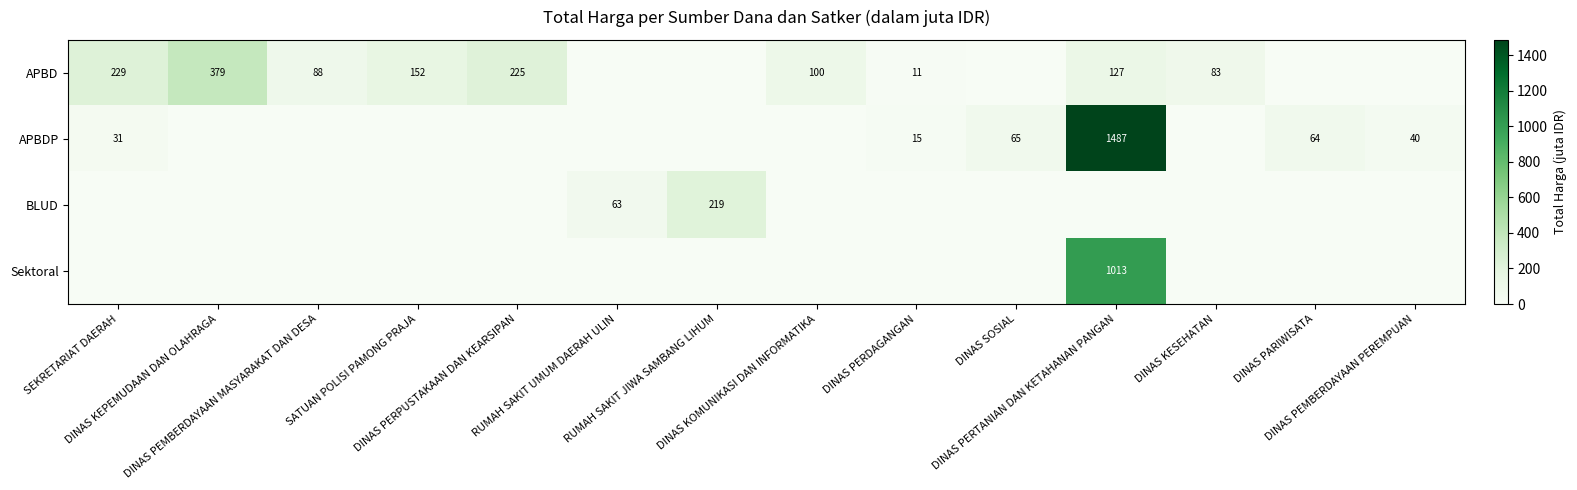

Rank the series by their maximum value, from lowest to highest.

BLUD, APBD, Sektoral, APBDP